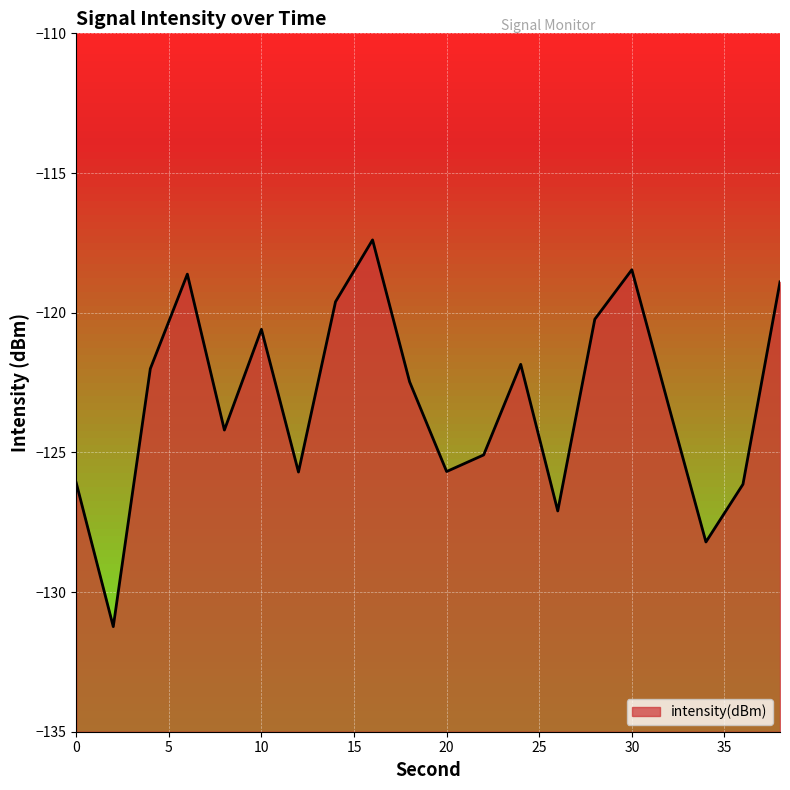

List the labels in order of value, largest first.

16, 30, 6, 38, 14, 28, 10, 24, 4, 18, 32, 8, 22, 20, 12, 0, 36, 26, 34, 2